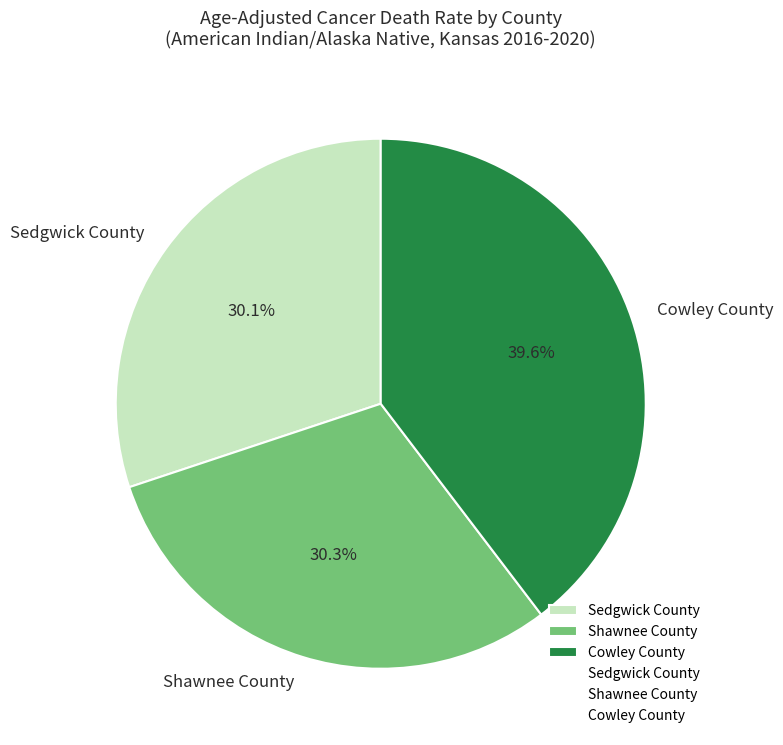

Combined, what portion of the pie is Sedgwick County and Cowley County?

69.7%